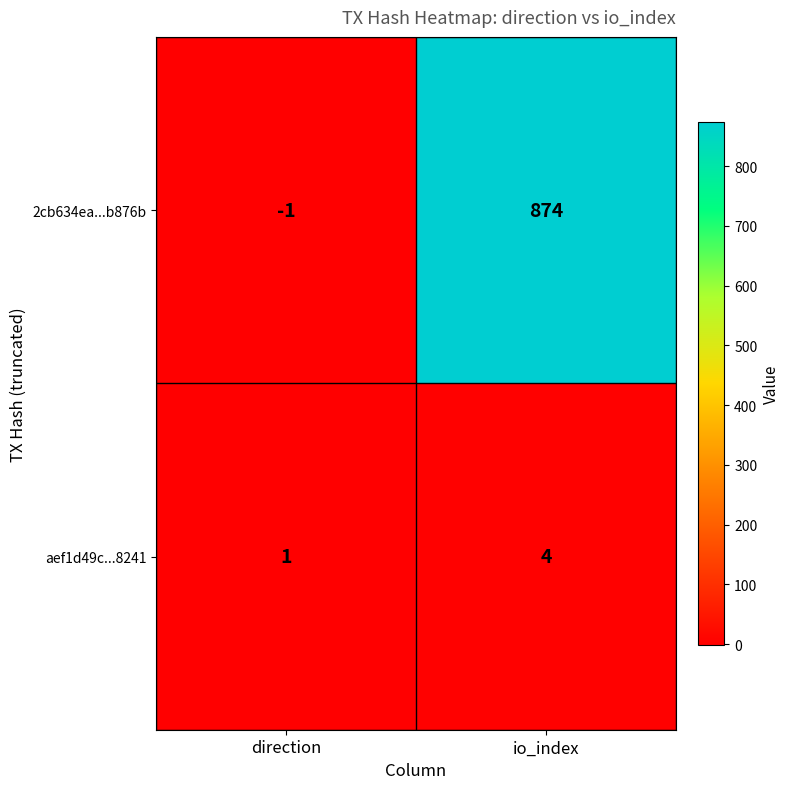

Which series changed the most between direction and io_index?

2cb634ea...b876b